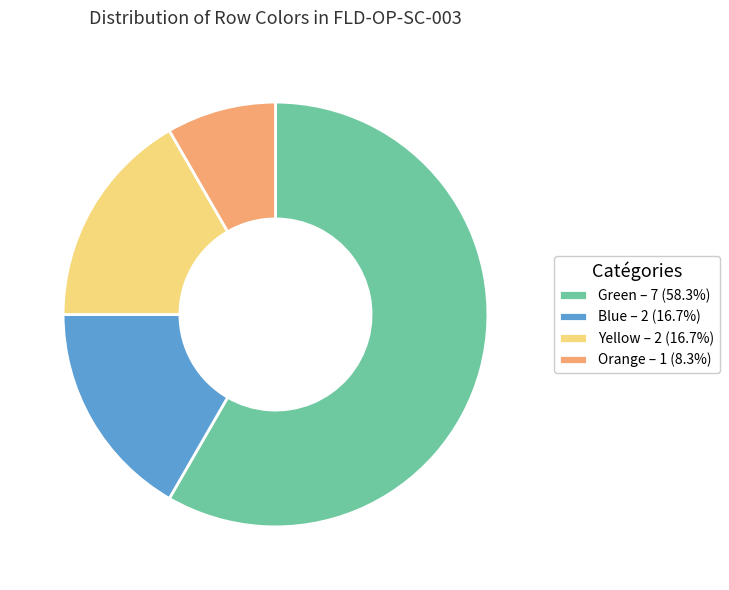

Approximately how many times larger is the value at Blue compared to Green?

0.3